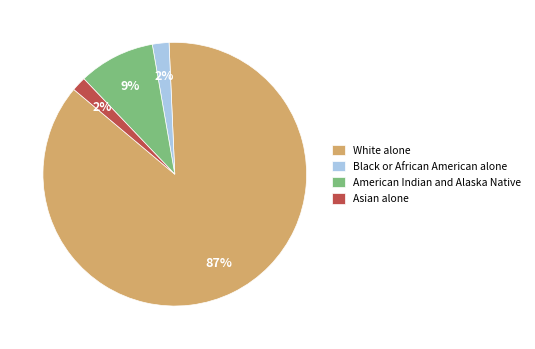

To the nearest percent, what portion does White alone represent?

87%